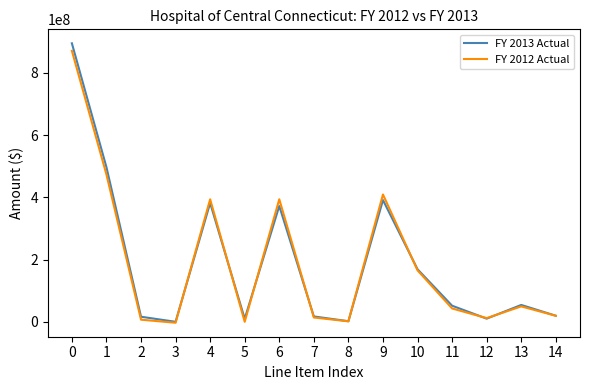

The value of FY 2013 Actual at 0 is 894561269. True or false?

True